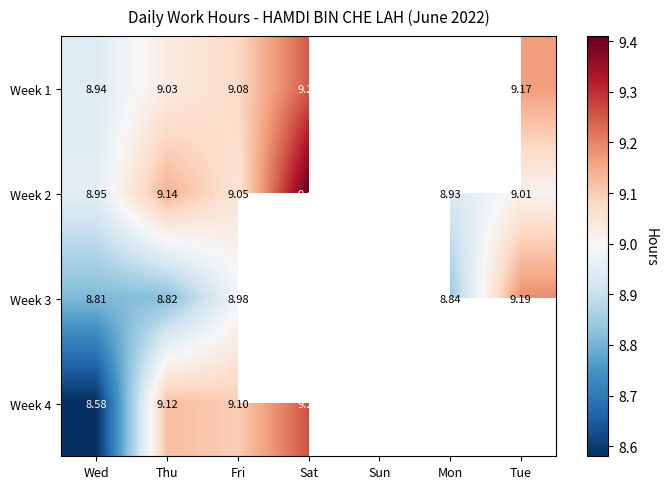

Which has a higher value, Thu or Sat?

Sat